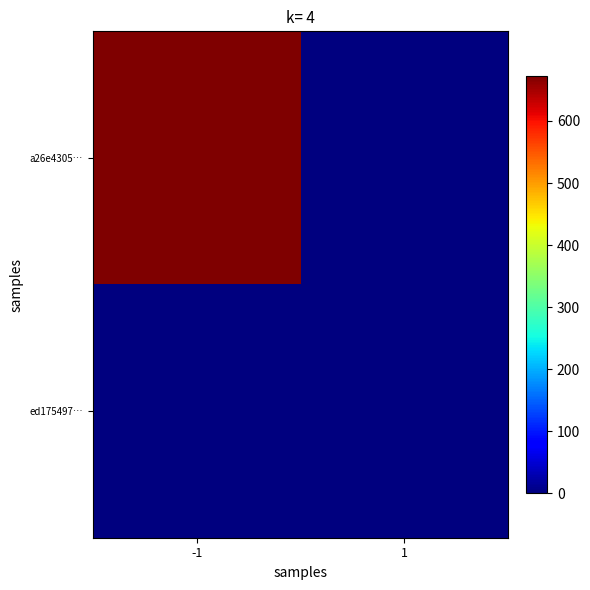

Reading left to right, extract all data points from this chart.

a26e4305…: -1=673	1=0
ed175497…: -1=0	1=1